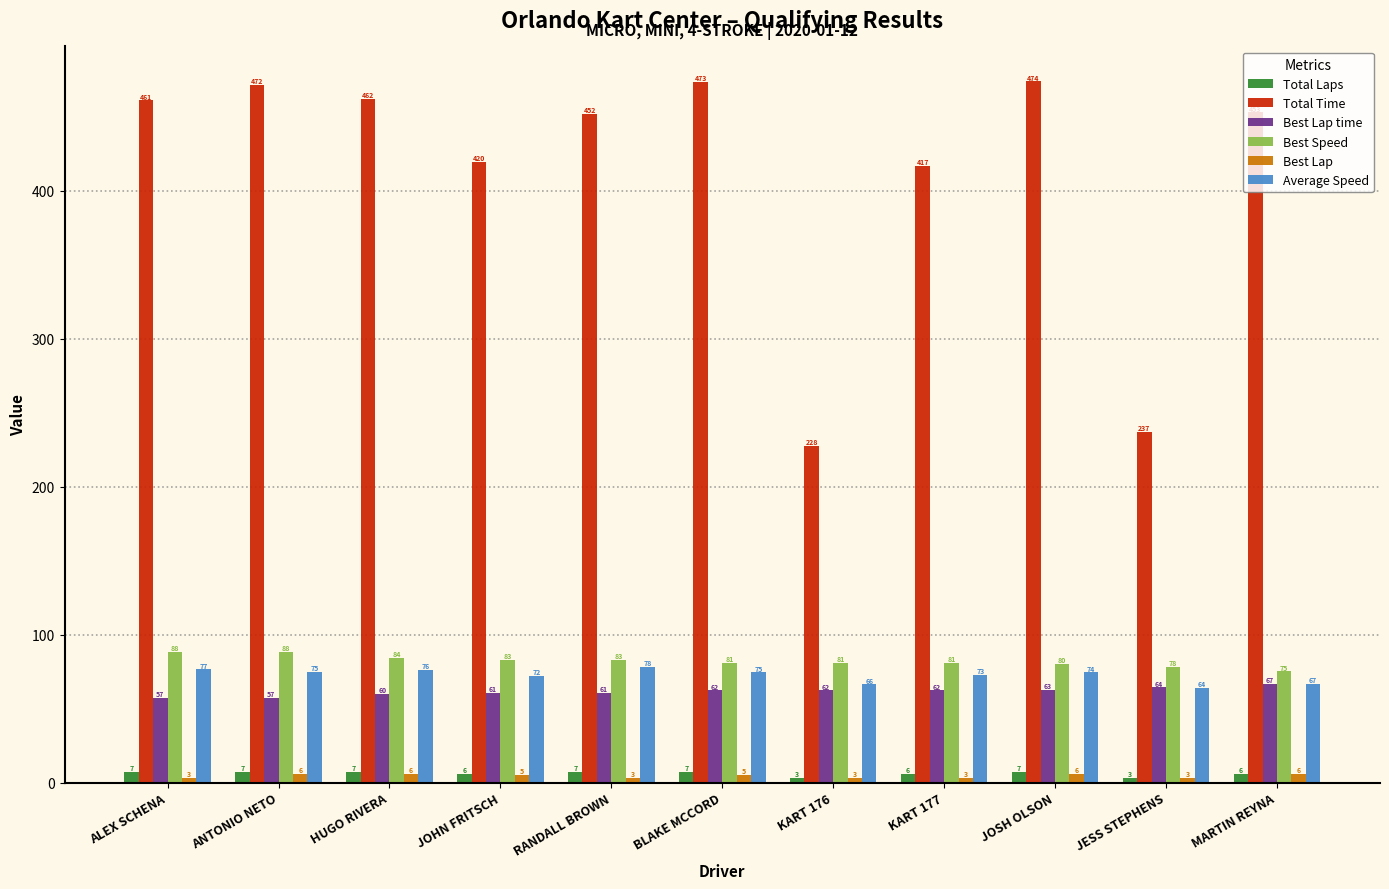

What is the highest value of the Average Speed series?

78.0